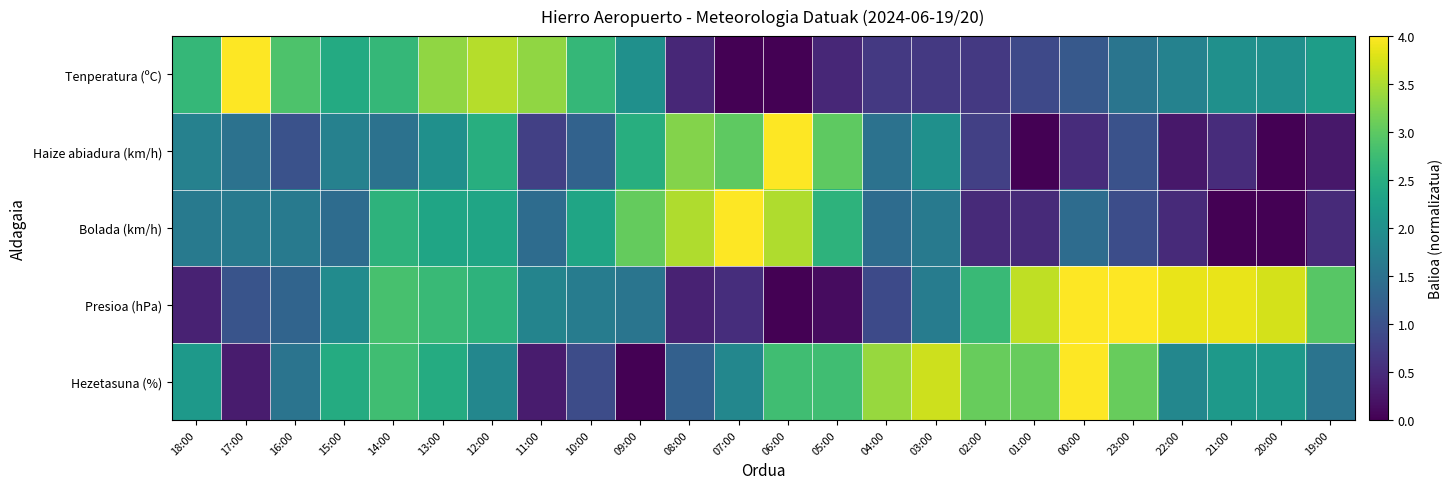

At 06:00, list the series in order from smallest to largest.

Tenperatura (ºC), Presioa (hPa), Hezetasuna (%), Bolada (km/h), Haize abiadura (km/h)